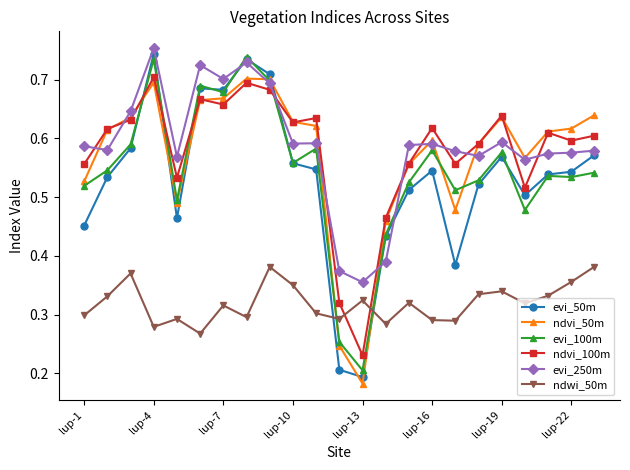

How many ndwi_50m values are between 0 and 1?

23